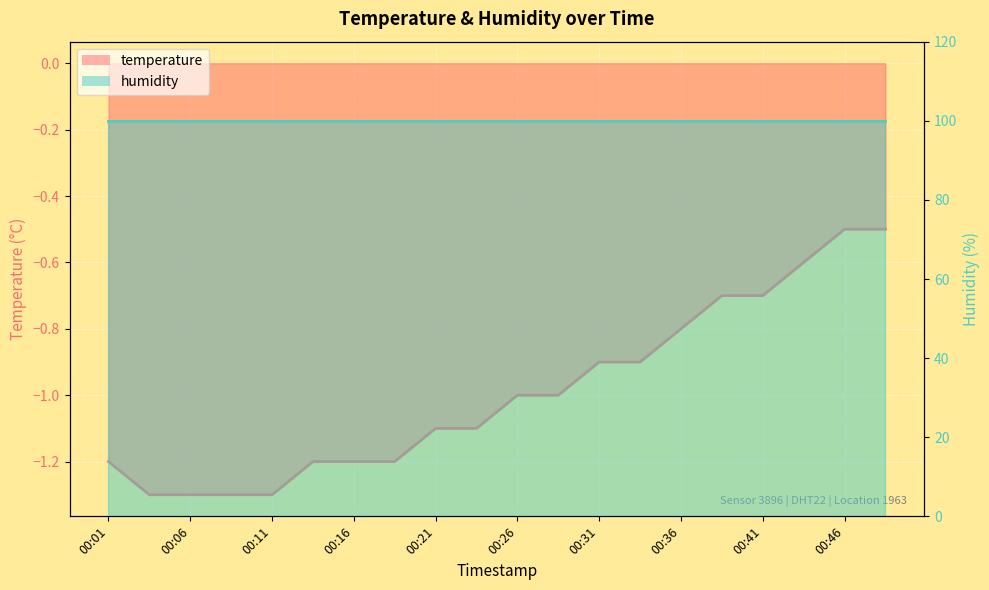

What is the difference between the values at 00:16 and 00:21?

0.1